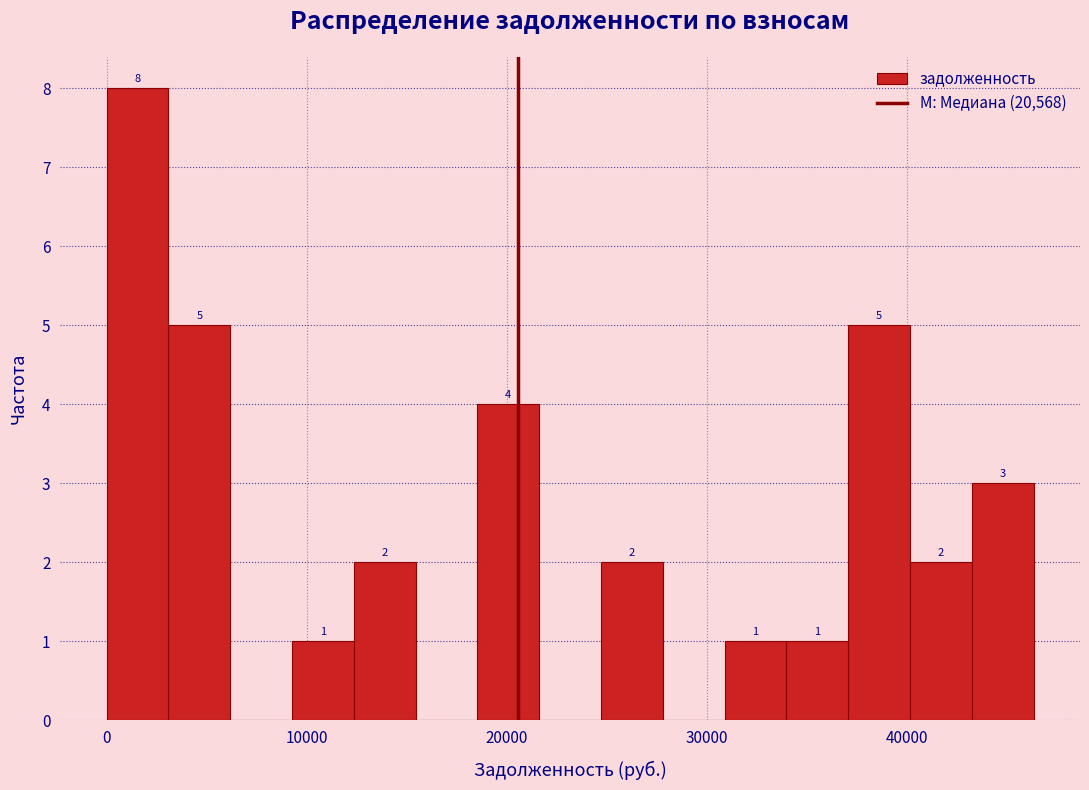

Read against the x-axis, roughly where is the centre of the tallest bar?

2000